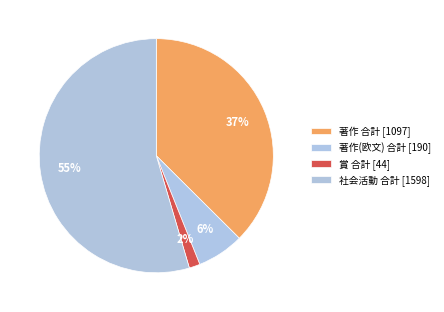

Count the number of slices in the pie.

4